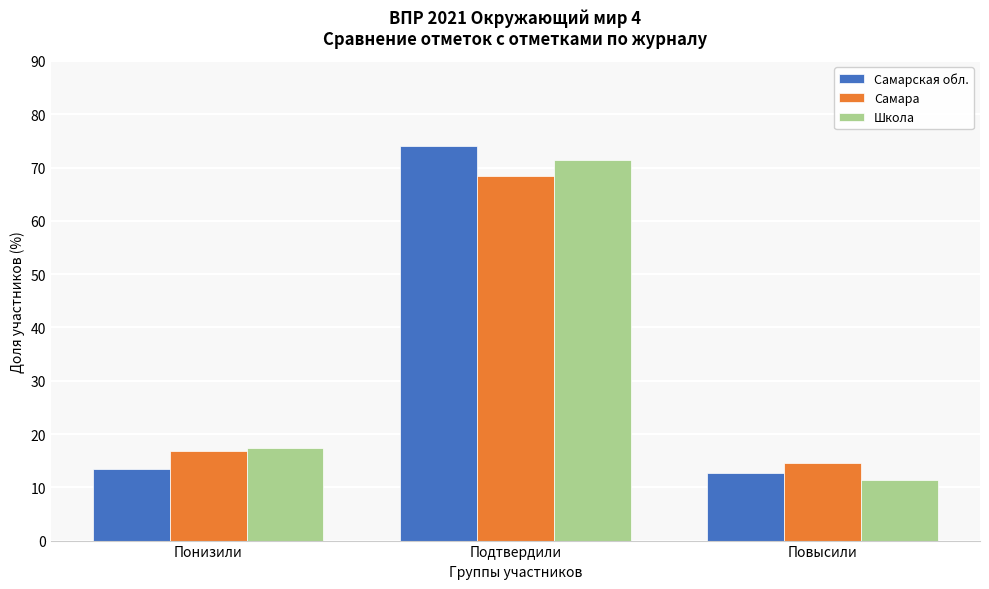

Reading right to left, transcribe all the data shown in this chart.

Самарская обл.: Повысили=12.6	Подтвердили=74.0	Понизили=13.4
Самара: Повысили=14.6	Подтвердили=68.5	Понизили=16.9
Школа: Повысили=11.3	Подтвердили=71.4	Понизили=17.3